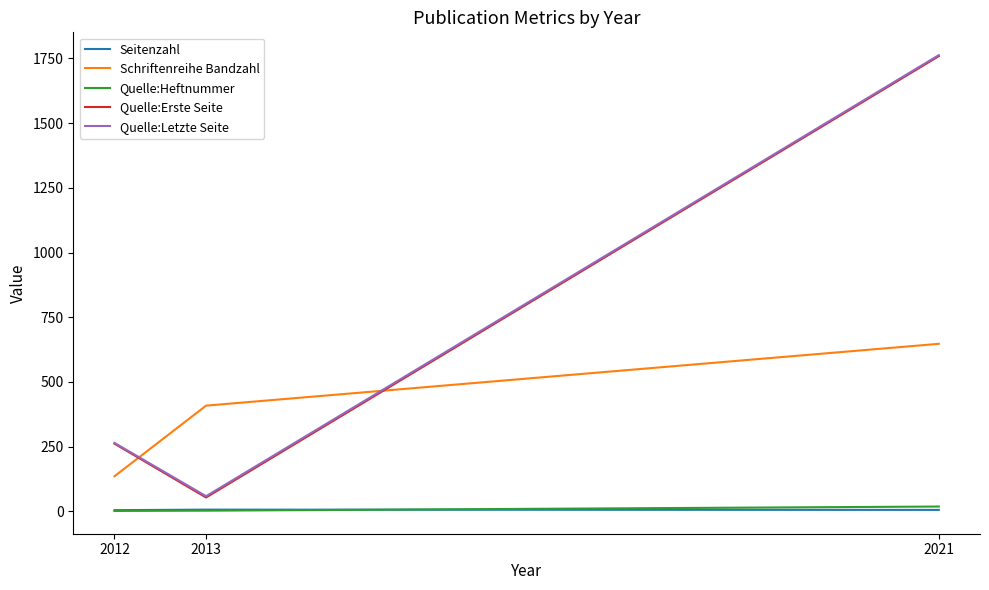

What value does the Schriftenreihe Bandzahl series have at 2021, to the nearest 50?

650